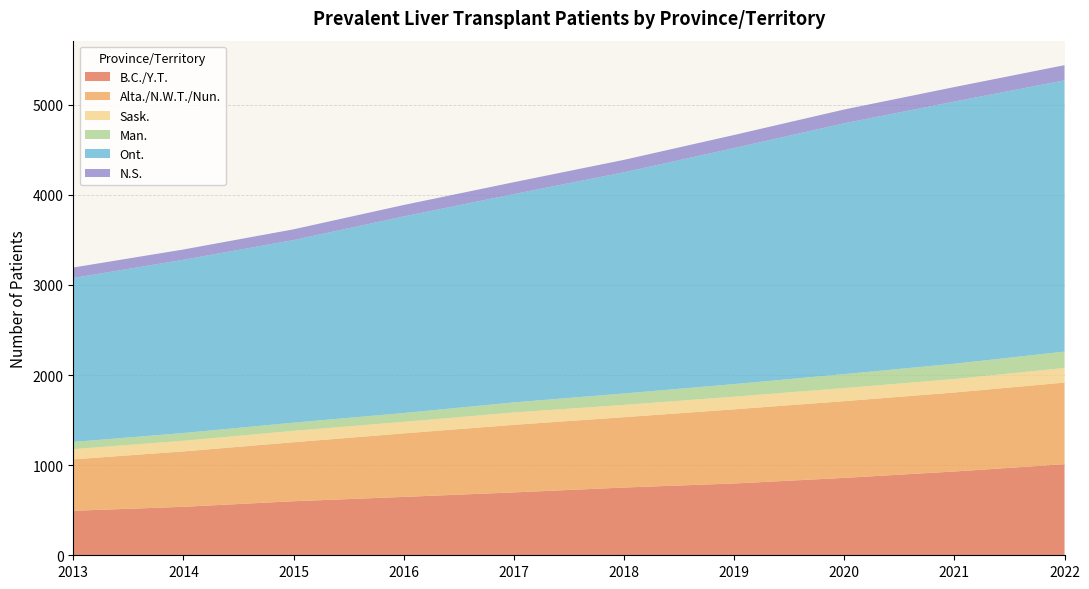

Reading left to right, what are all the values shown in this chart?

B.C./Y.T.: 2013=494	2014=538	2015=600	2016=648	2017=698	2018=752	2019=797	2020=859	2021=930	2022=1011
Alta./N.W.T./Nun.: 2013=571	2014=615	2015=655	2016=705	2017=750	2018=781	2019=823	2020=852	2021=877	2022=906
Sask.: 2013=113	2014=118	2015=126	2016=128	2017=137	2018=136	2019=140	2020=145	2021=149	2022=162
Man.: 2013=80	2014=86	2015=91	2016=98	2017=112	2018=127	2019=140	2020=155	2021=170	2022=182
Ont.: 2013=1820	2014=1923	2015=2027	2016=2182	2017=2312	2018=2455	2019=2620	2020=2784	2021=2910	2022=3011
N.S.: 2013=116	2014=114	2015=119	2016=127	2017=132	2018=138	2019=145	2020=153	2021=161	2022=168